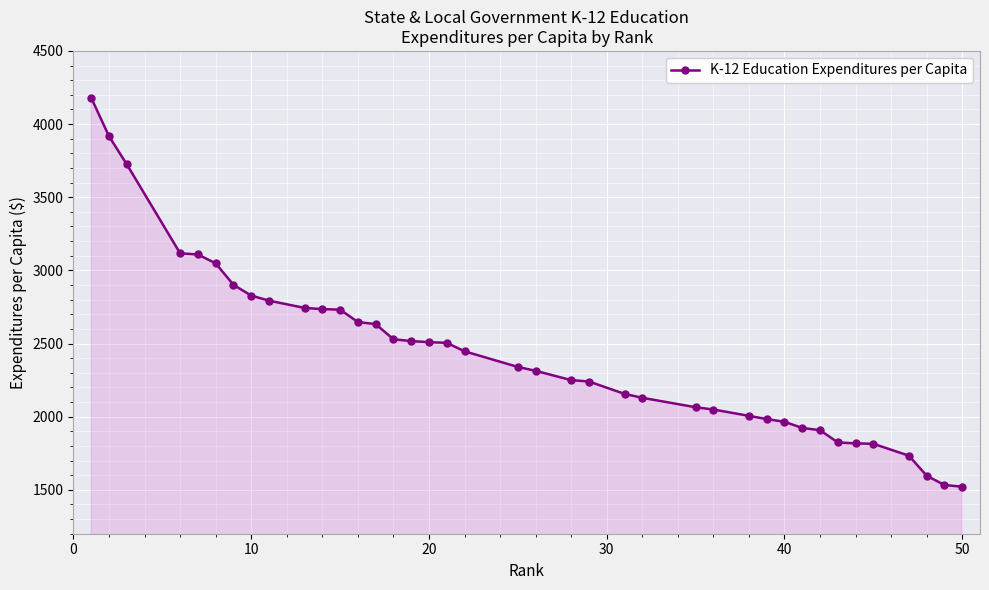

What is the difference between the maximum and minimum values?

2657.6